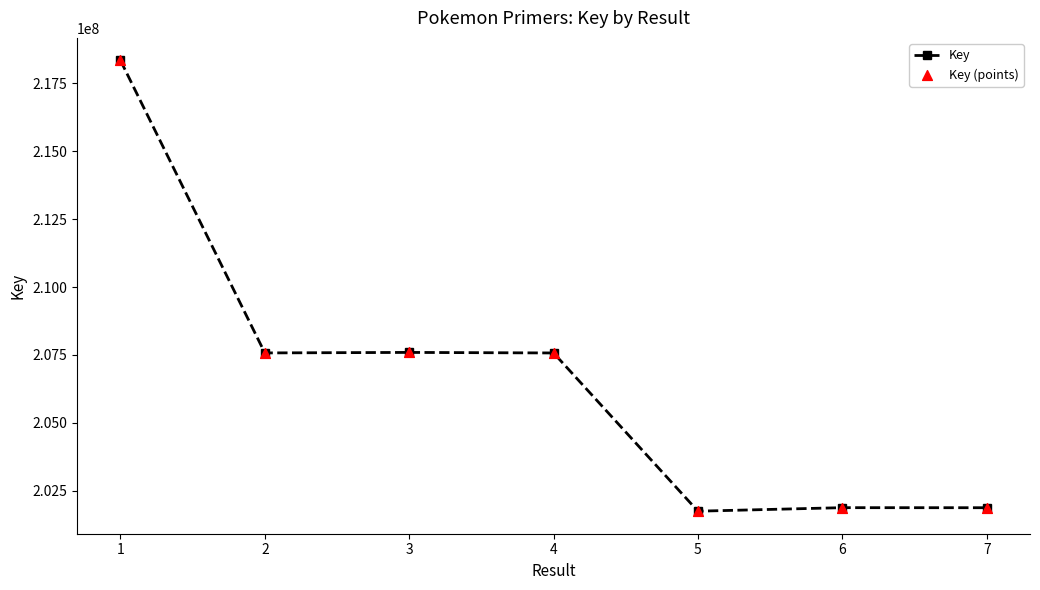

Approximately how many times larger is the value at 5 compared to 3?

1.0